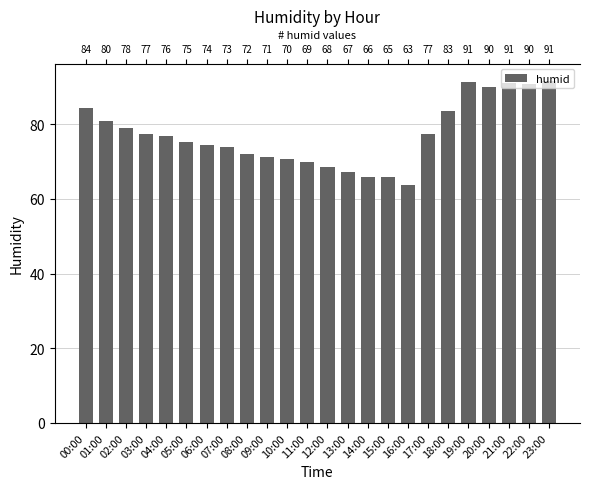

What is the value of the 4th bar from the left?

77.5